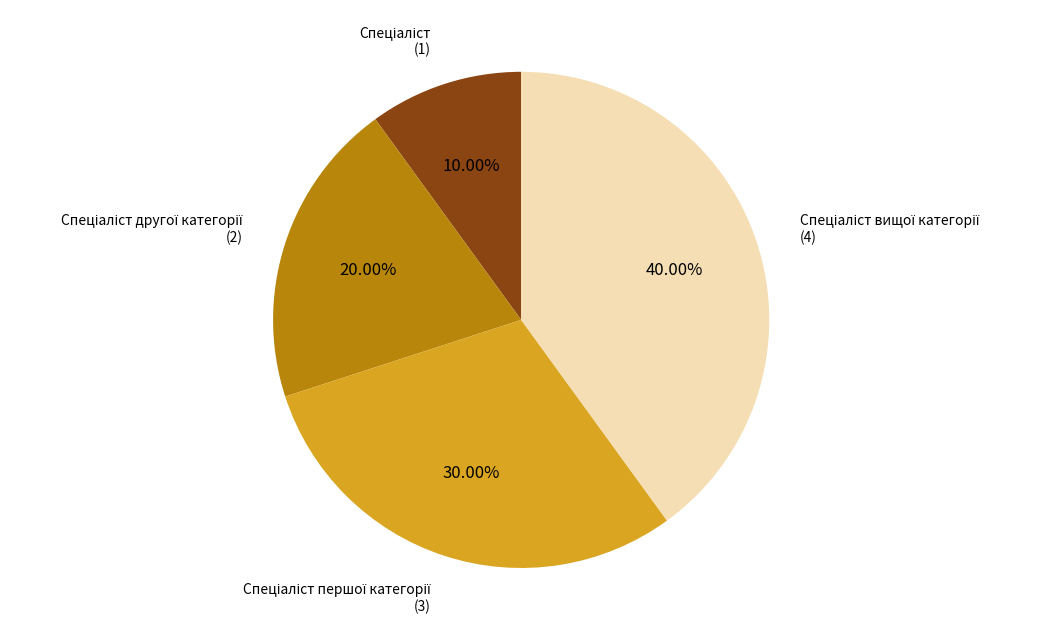

Is there any slice that represents more than half of the pie?

No